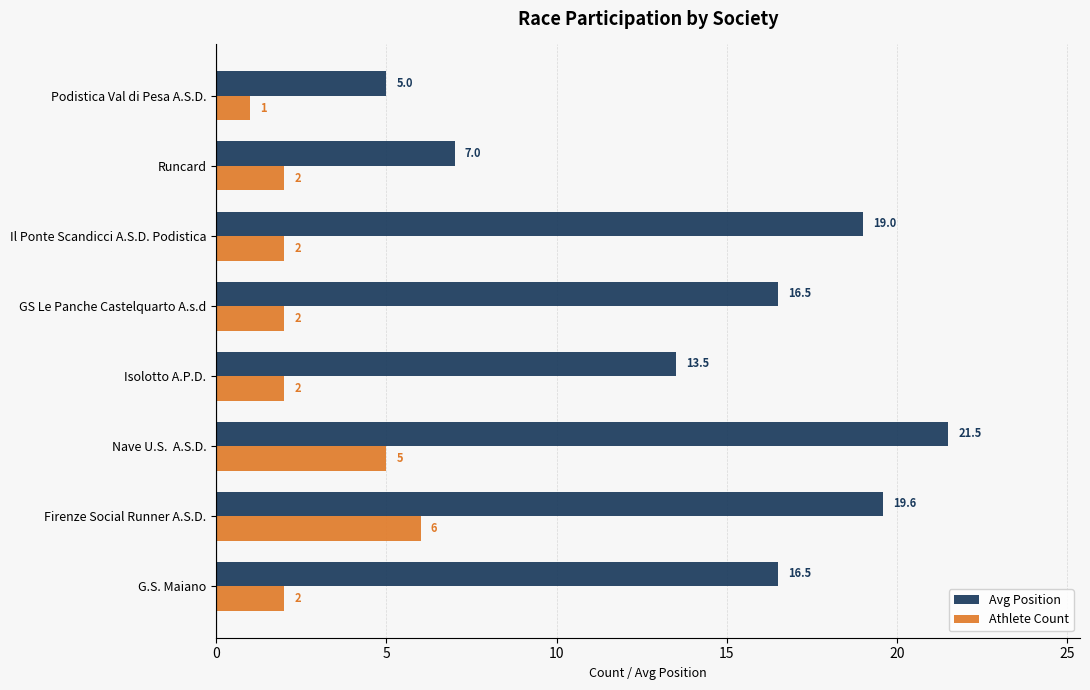

What is the difference between the maximum and second lowest values in the Athlete Count series?

4.0